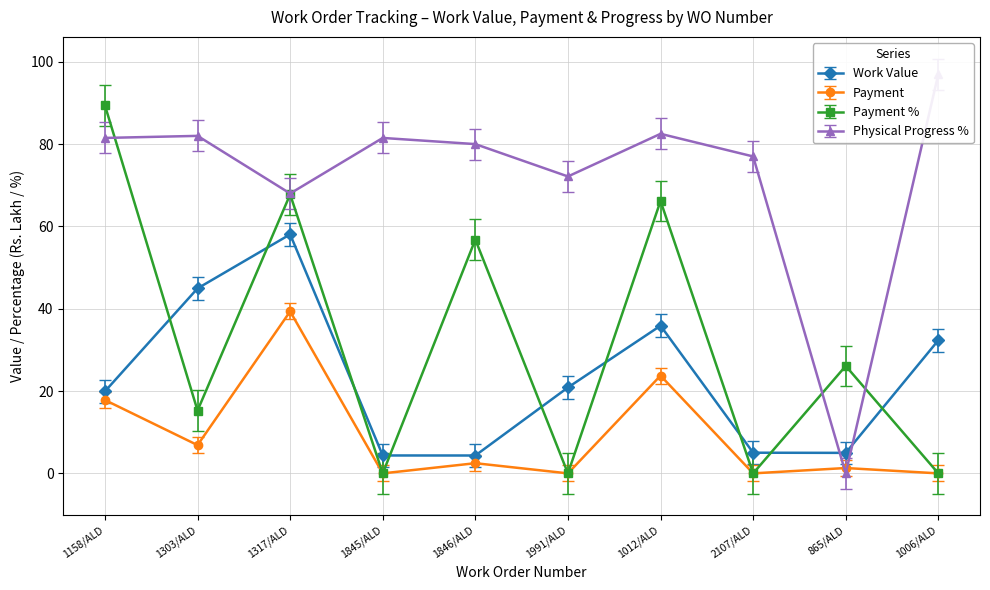

Reading right to left, what are all the values shown in this chart?

Work Value: 32.3	5.0	5.0	35.9	20.9	4.3	4.3	58.1	44.9	19.9
Payment: 0.0	1.3	0.0	23.8	0.0	2.5	0.0	39.4	6.9	17.8
Payment %: 0.0	26.1	0.0	66.2	0.0	56.8	0.0	67.8	15.3	89.4
Physical Progress %: 97.0	0.0	77.0	82.5	72.1	80.0	81.5	68.0	82.0	81.5